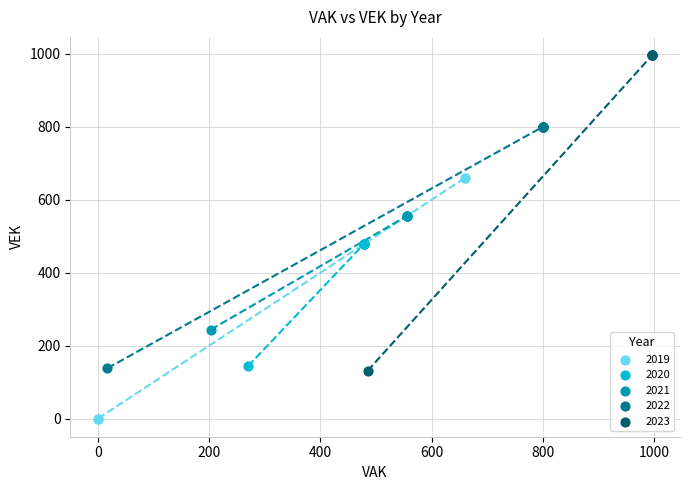

Which series reaches the maximum Y coordinate?

2023